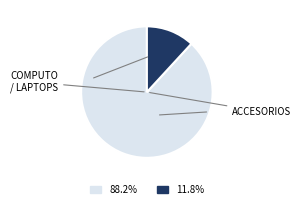

Is there a majority slice in this chart?

Yes